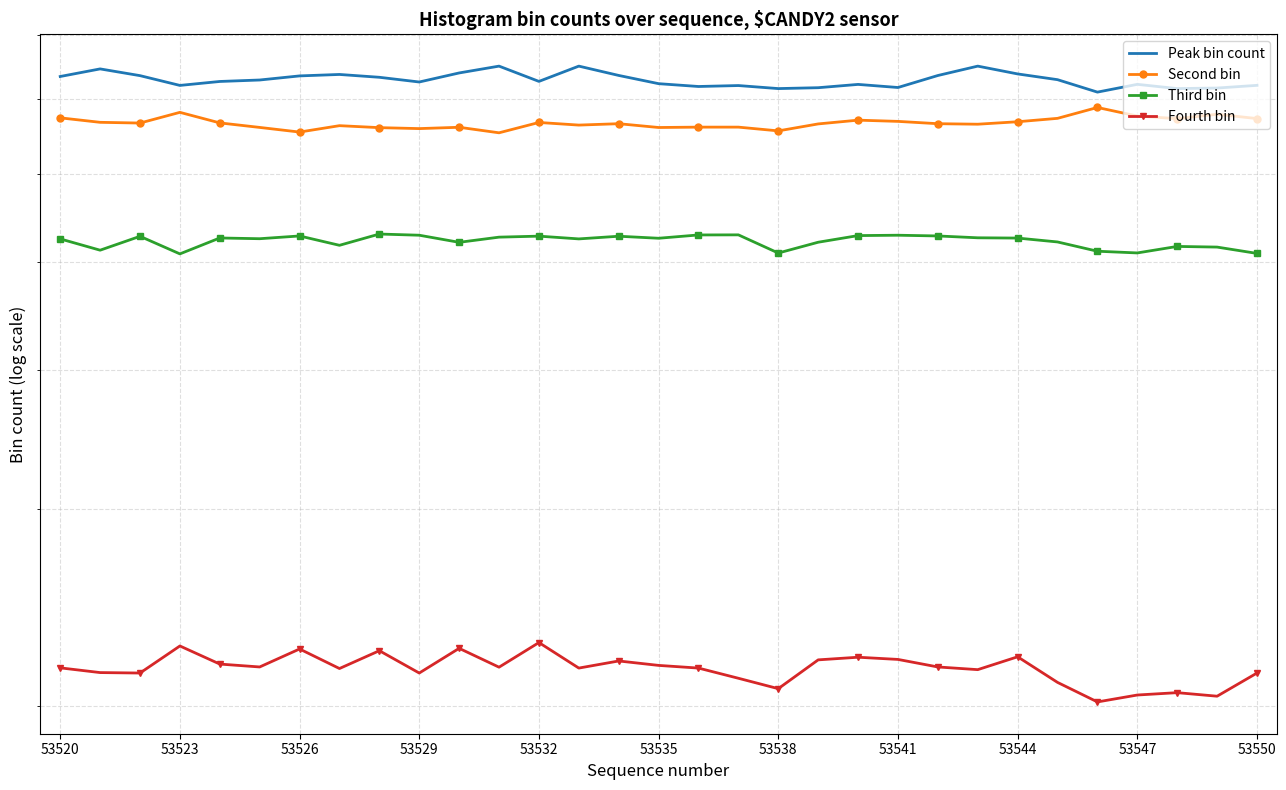

At 26, list the series in order from largest to smallest.

Peak bin count, Second bin, Third bin, Fourth bin